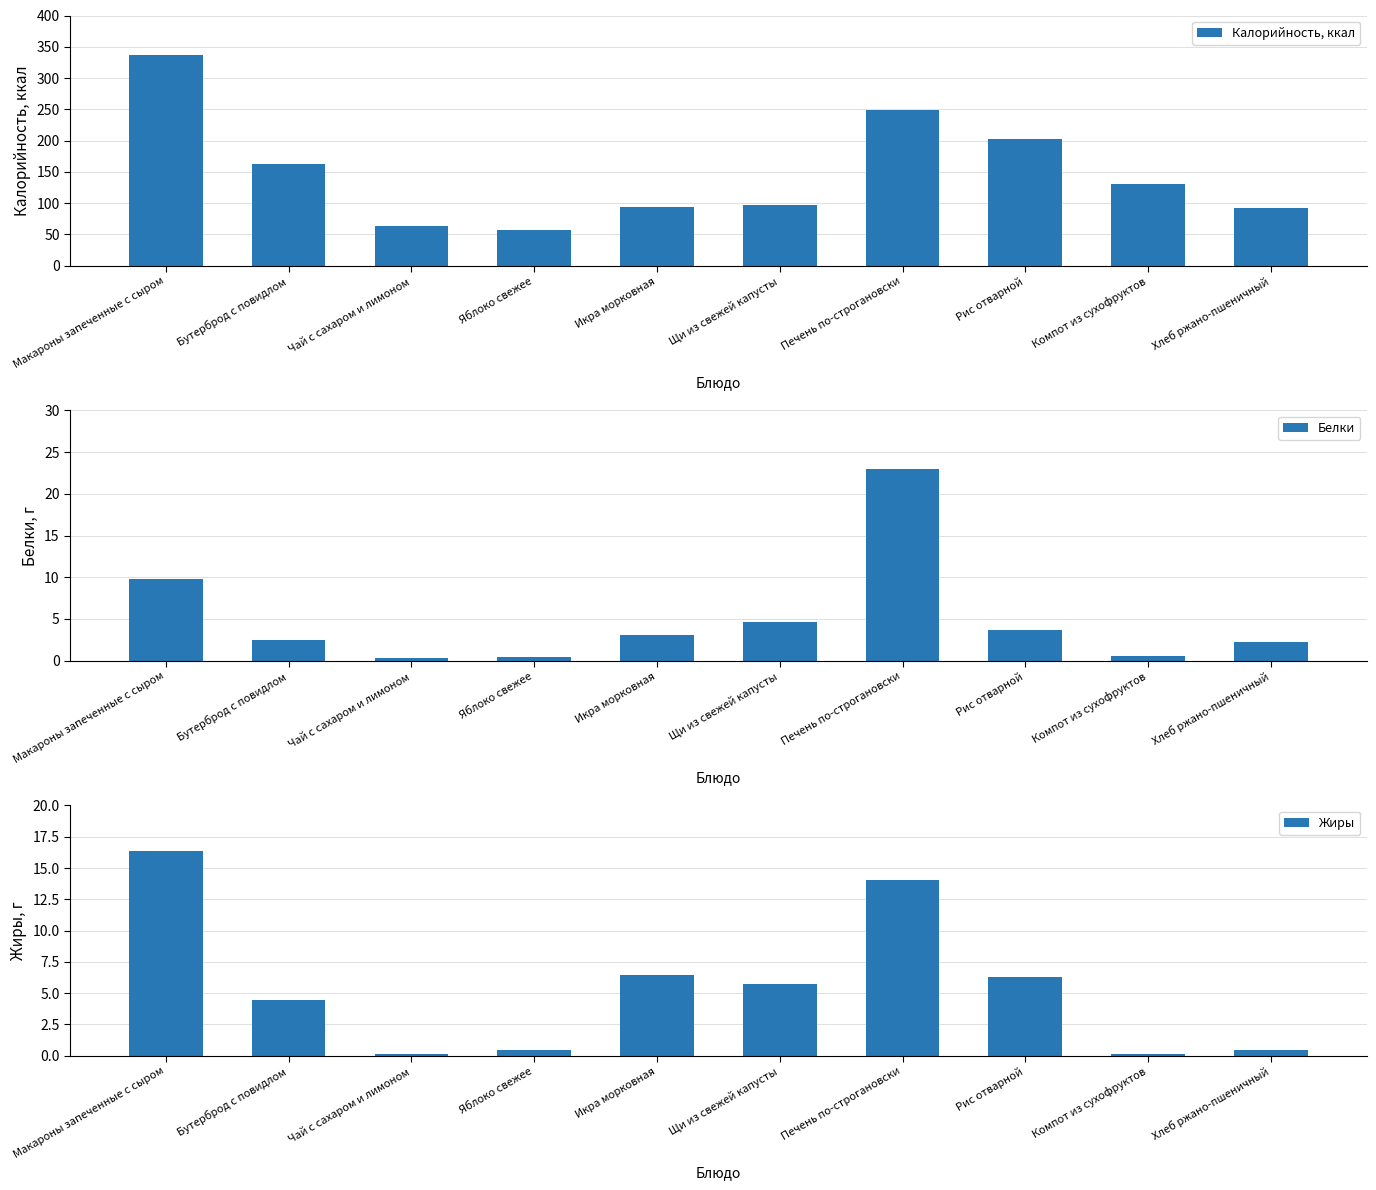

What is the value of the Жиры bar at the 2nd from the left?

4.4